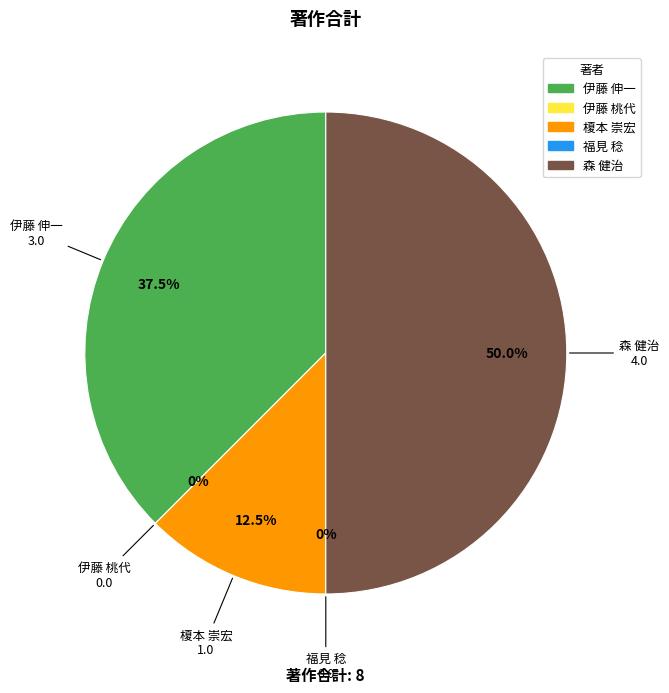

The 福見 稔 slice represents 0% of the pie. True or false?

True